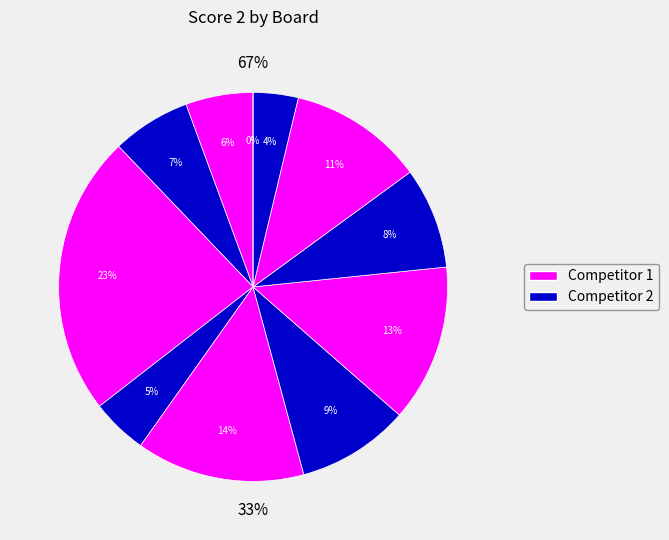

Does Board 10 account for over 50% of the chart?

No